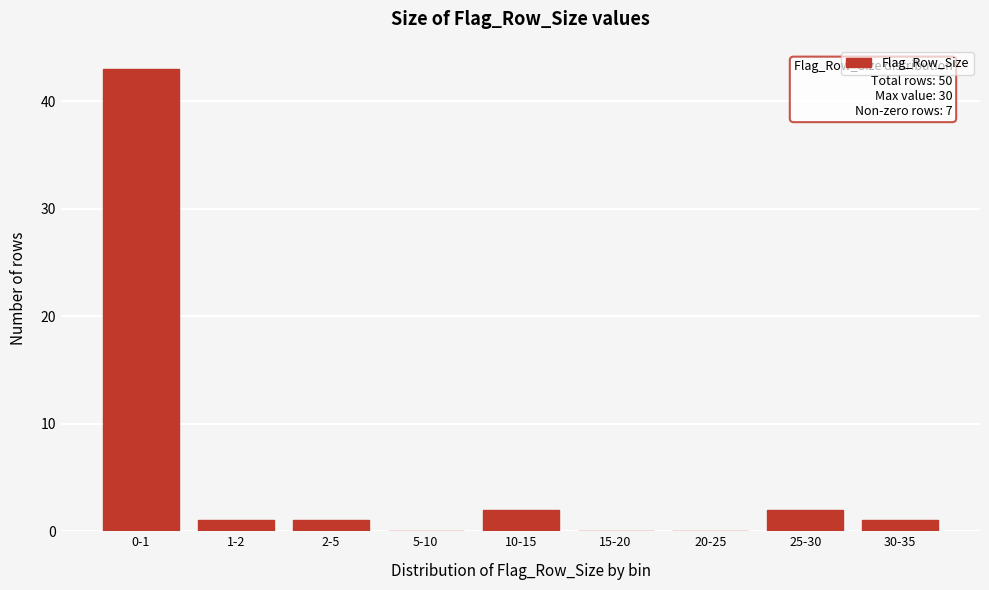

Reading left to right, what are all the values shown in this chart?

0-1=43	1-2=1	2-5=1	5-10=0	10-15=2	15-20=0	20-25=0	25-30=2	30-35=1